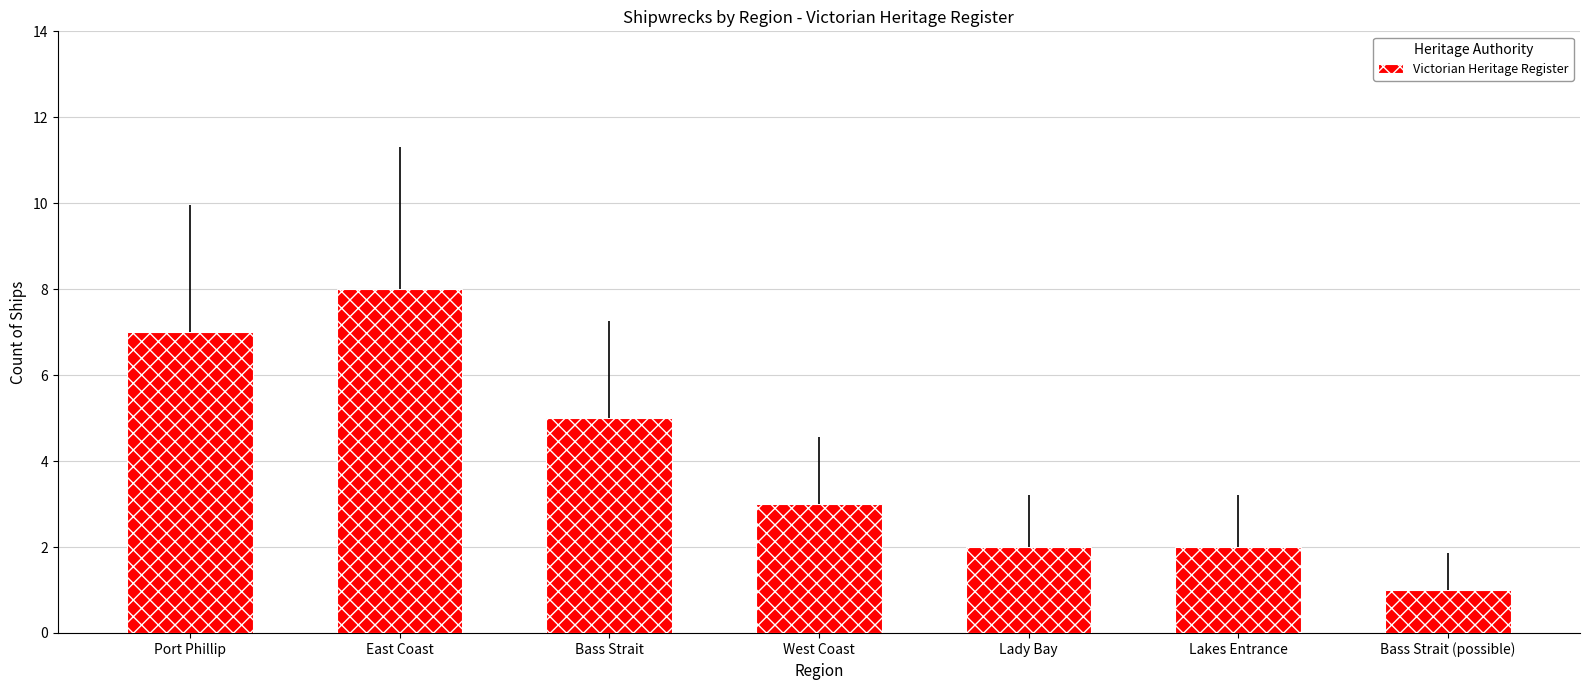

What is the maximum value shown in the chart?

8